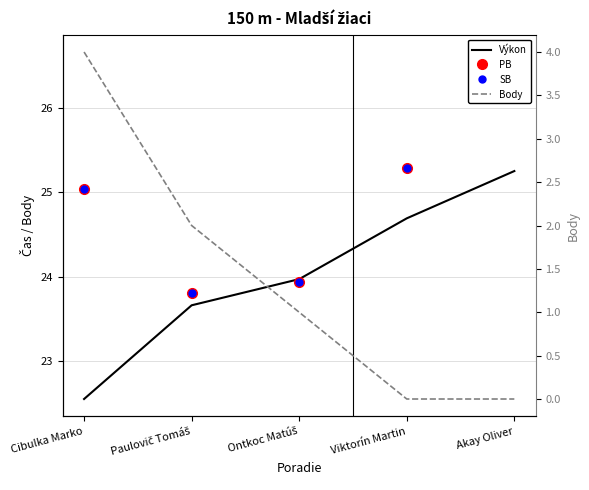

True or false: Body has more than 2 interior local peaks.

False